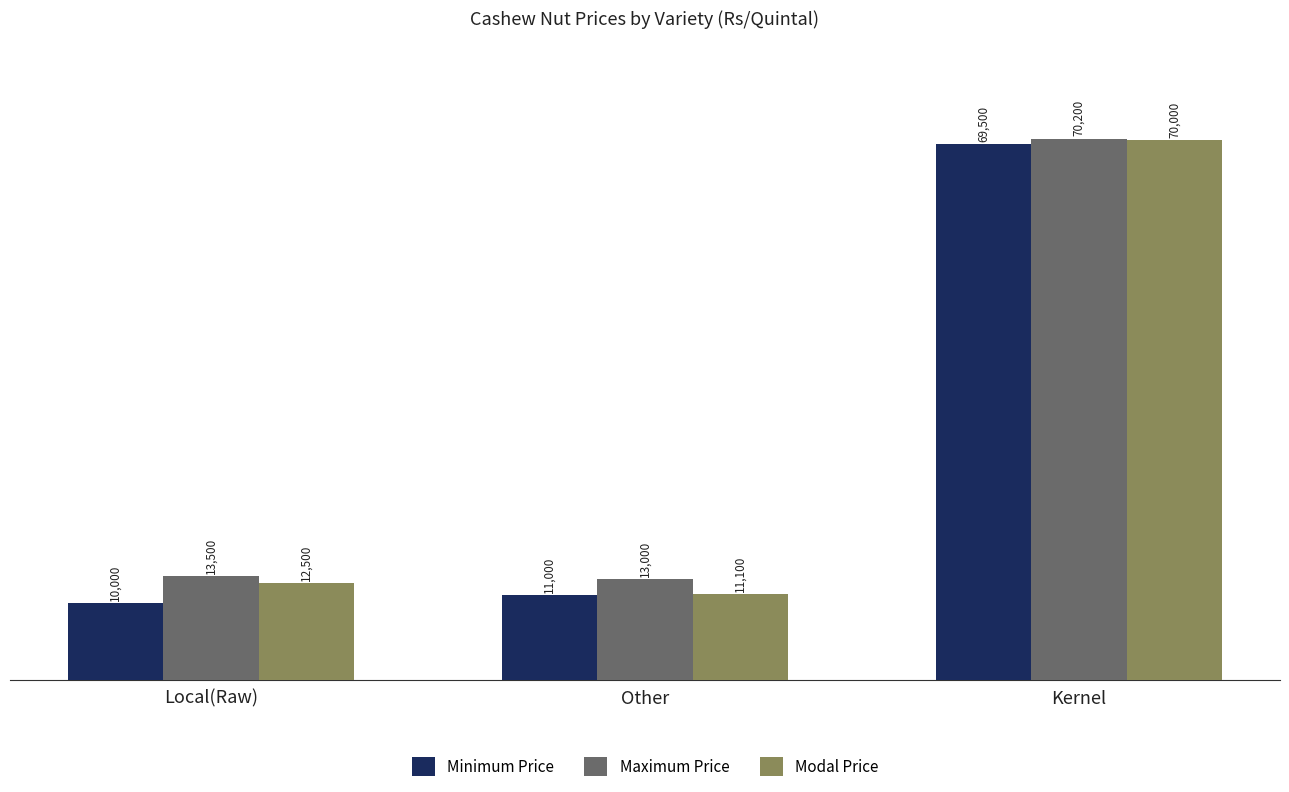

Is it true that Maximum Price equals 17709 at Local(Raw)?

False